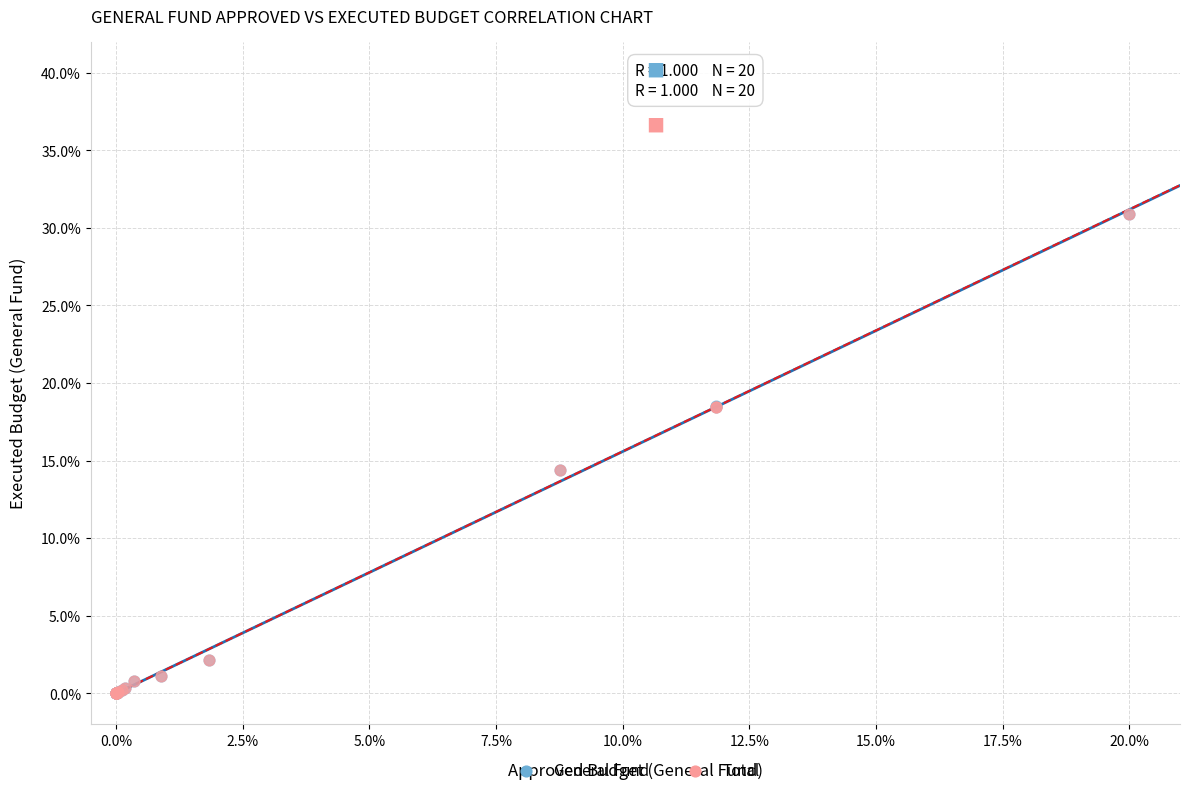

Which series has the widest spread of Y values?

Total